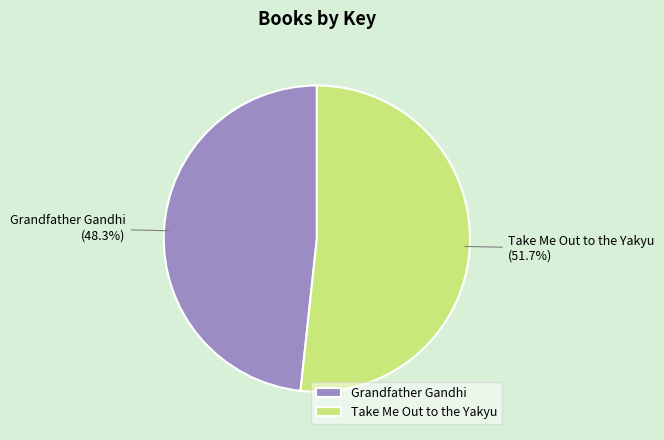

Combined, do Grandfather Gandhi and Take Me Out to the Yakyu account for over 50%?

Yes